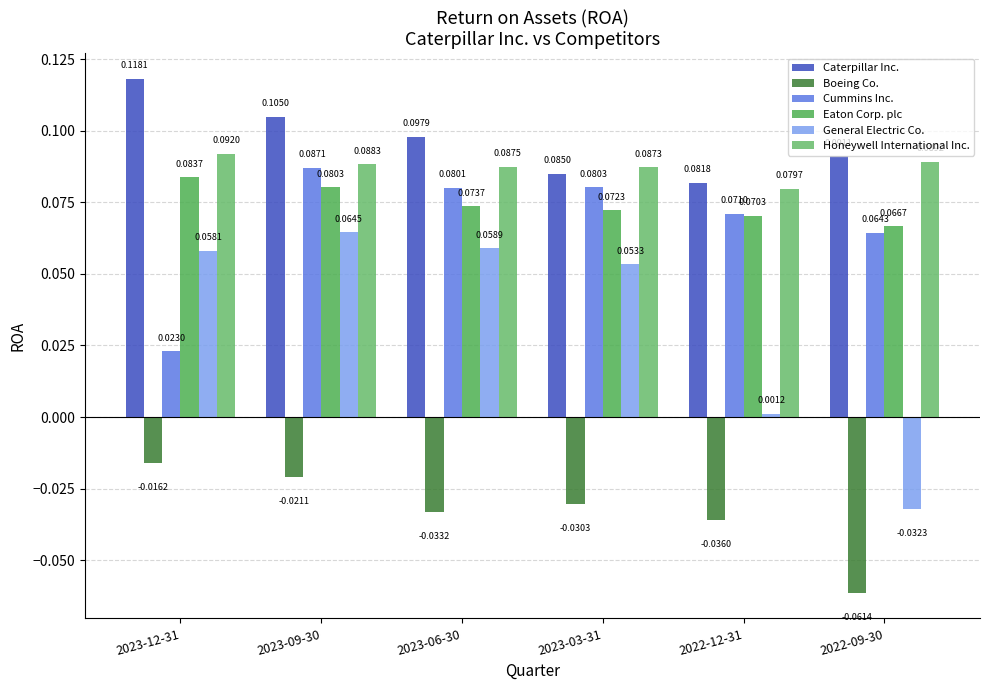

How many data points does each series have?

6